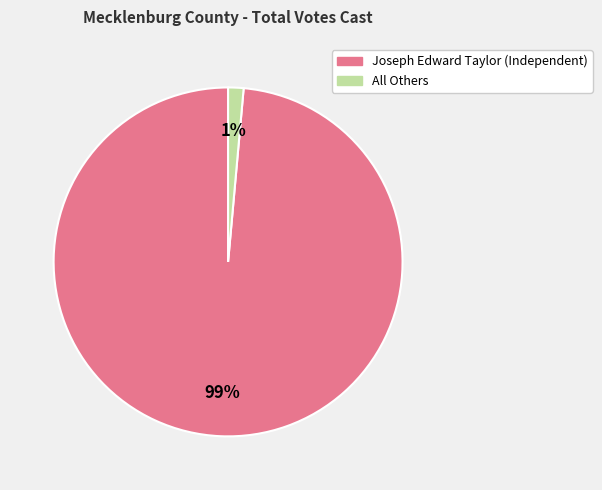

To the nearest percent, what is the combined percentage of Joseph Edward Taylor (Independent) and All Others?

100%